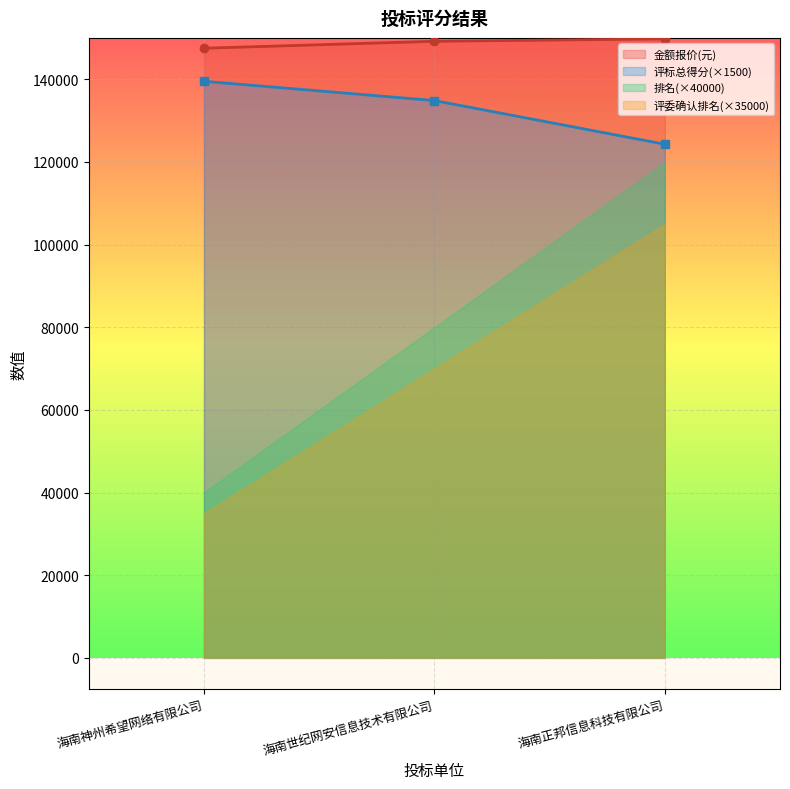

What is the value of the 金额报价(元) point at the 3rd from the left?

149760.0